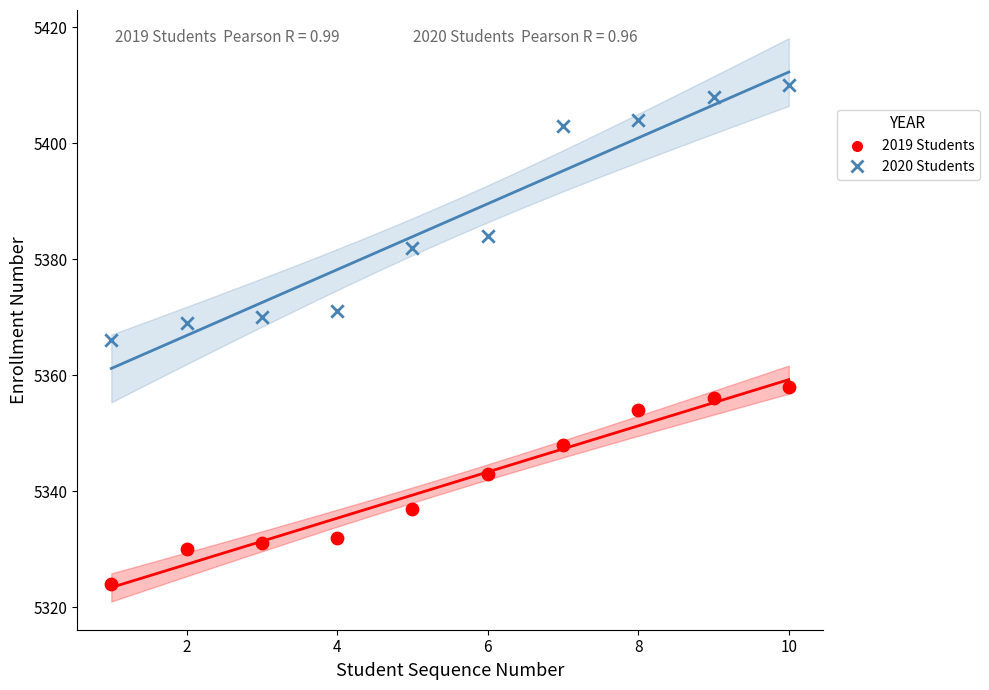

What is the X range (max minus min) for the scatter plot?

9